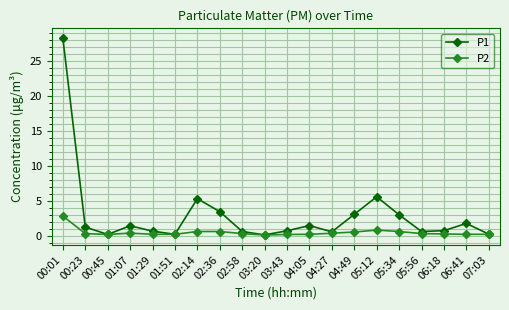

What is the minimum value shown in the chart?

0.2